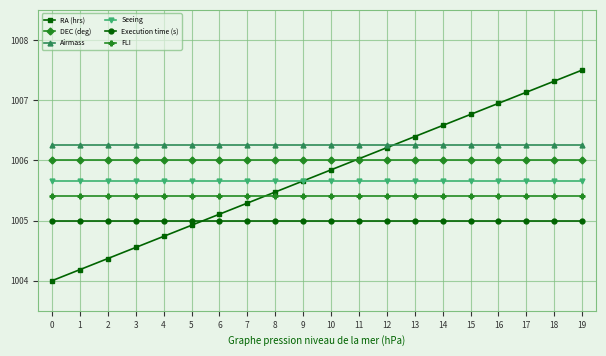

How many lines are shown in the chart?

6